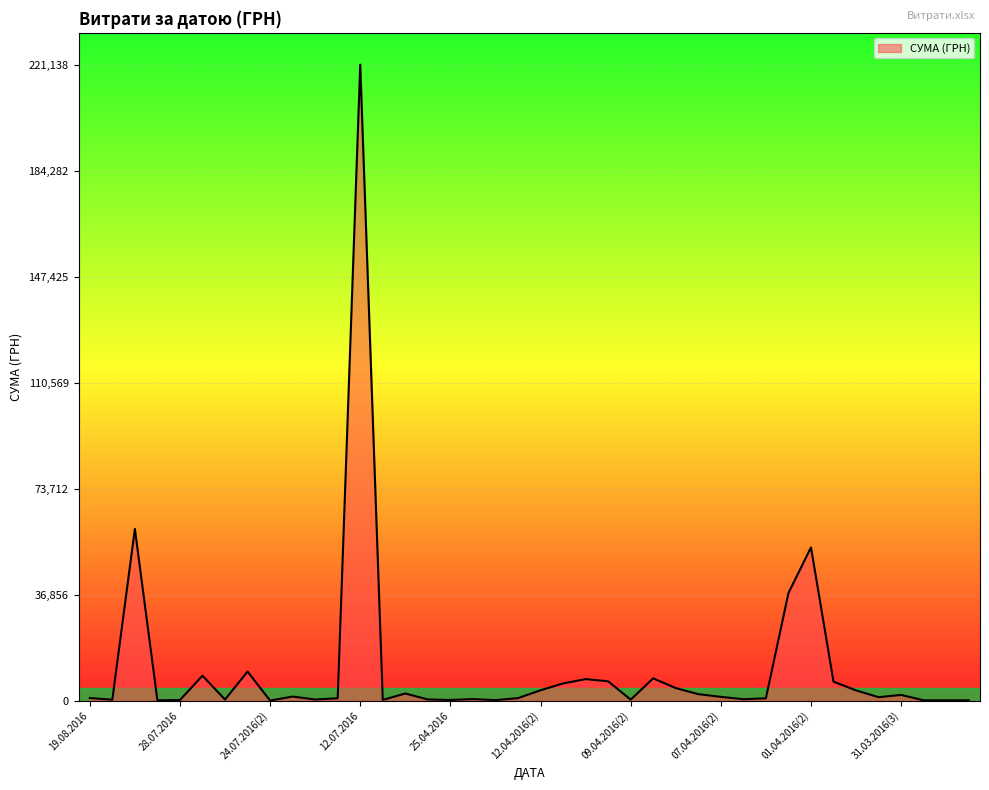

What is the difference between the maximum and minimum values?

221127.3